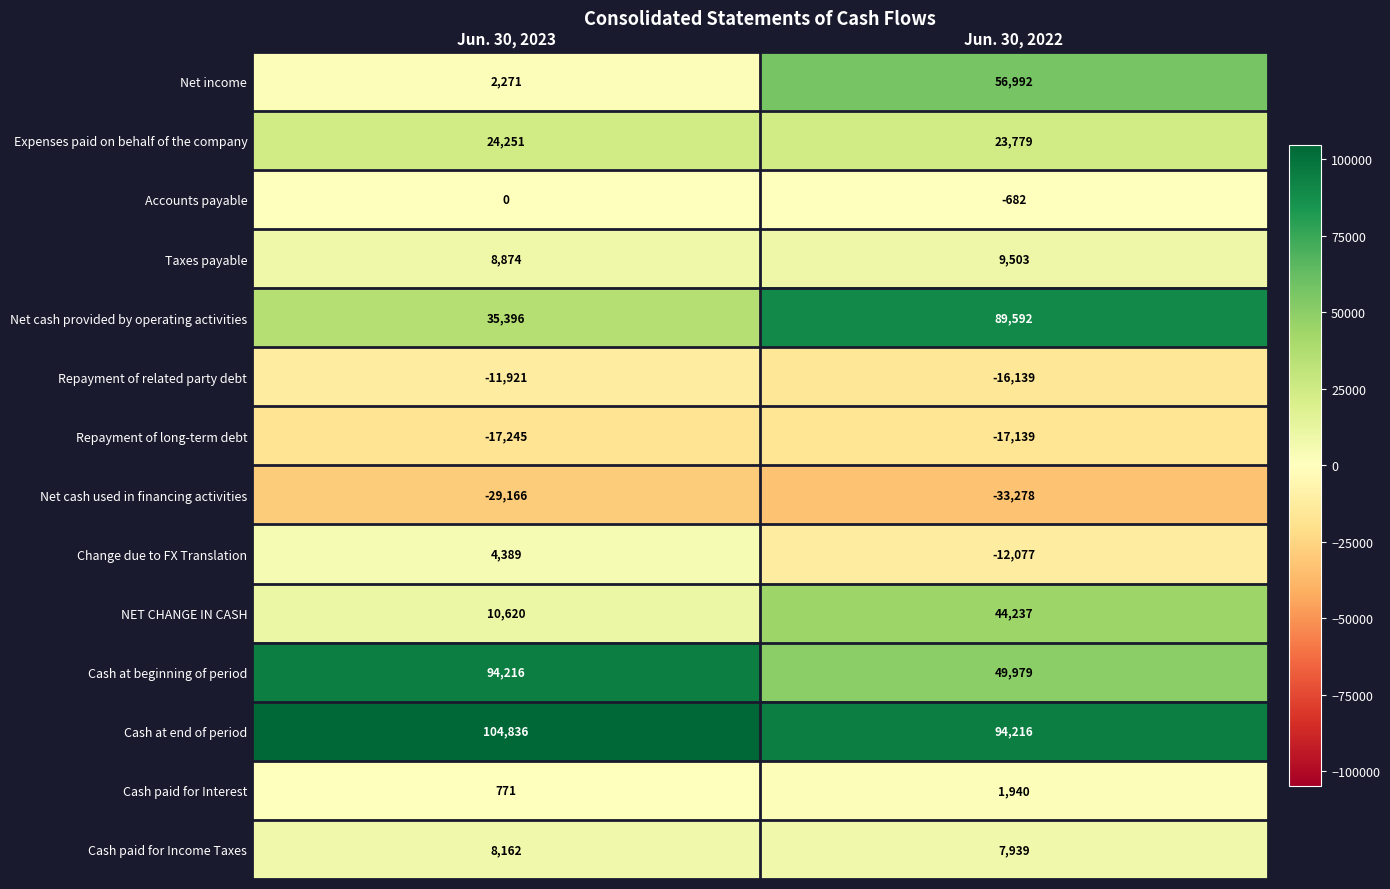

List the series in order of their peak value, highest first.

Cash at end of period, Cash at beginning of period, Net cash provided by operating activities, Net income, NET CHANGE IN CASH, Expenses paid on behalf of the company, Taxes payable, Cash paid for Income Taxes, Change due to FX Translation, Cash paid for Interest, Accounts payable, Repayment of related party debt, Repayment of long-term debt, Net cash used in financing activities